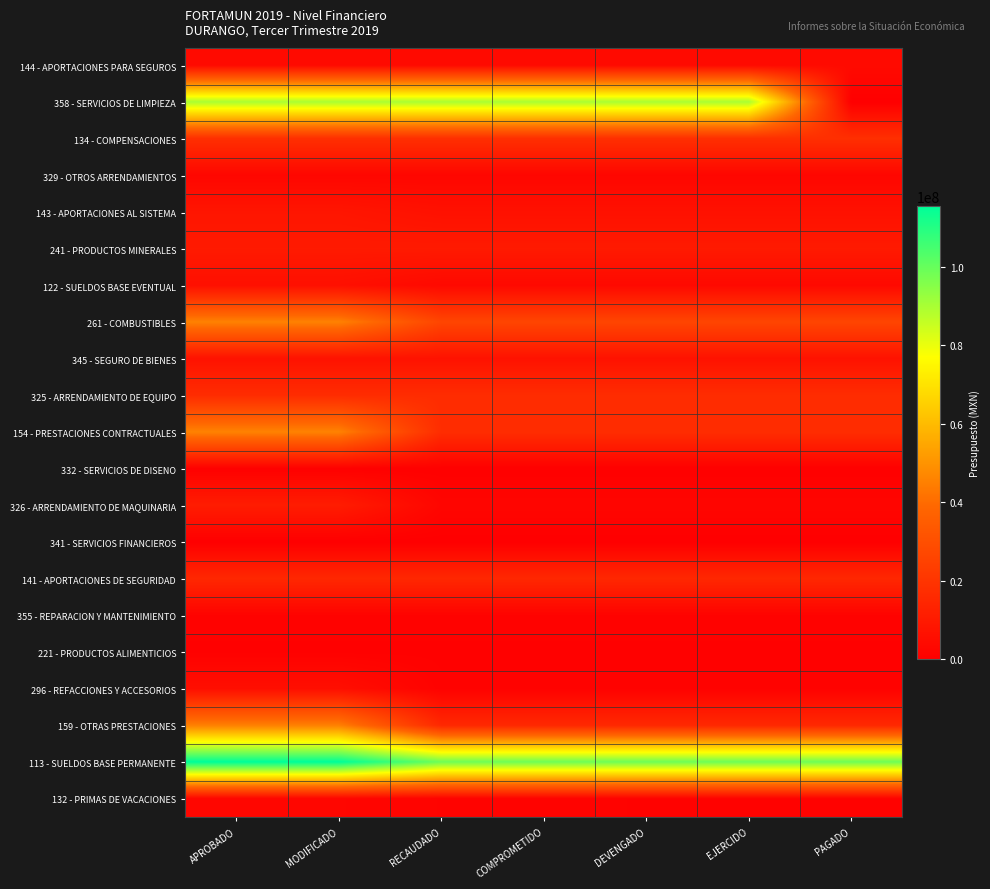

Which series has the widest spread of values?

358 - SERVICIOS DE LIMPIEZA